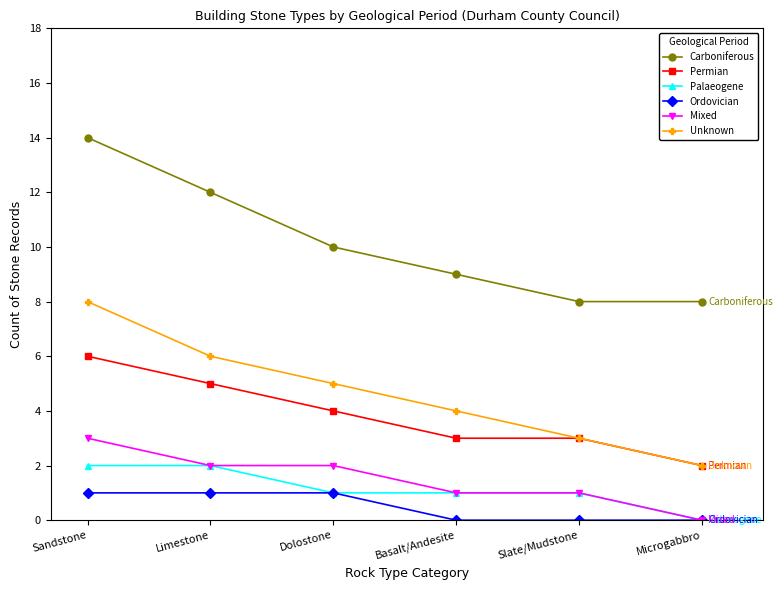

Is it true that Ordovician equals 1 at Sandstone?

True